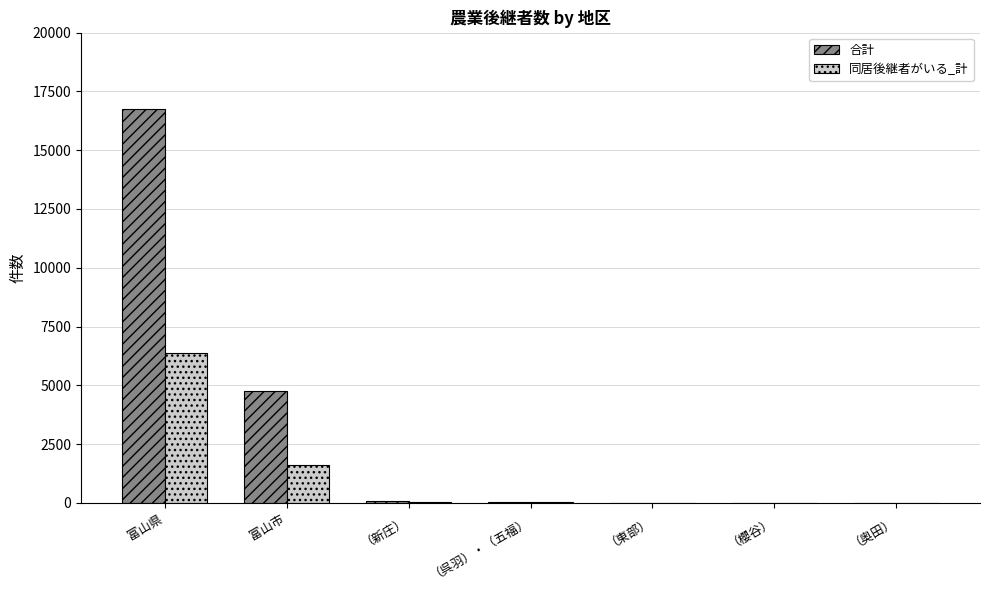

Is it true that 同居後継者がいる_計 equals 2909 at 富山県?

False